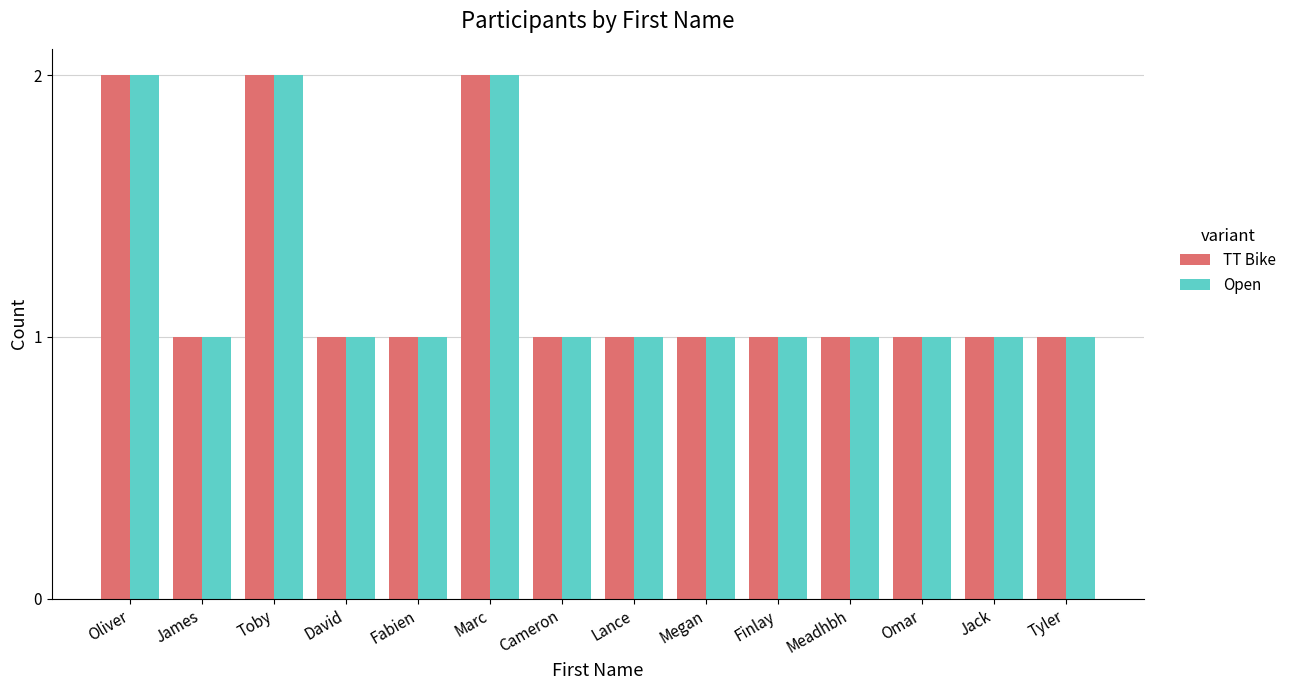

The value of Open at Lance is 0. True or false?

False